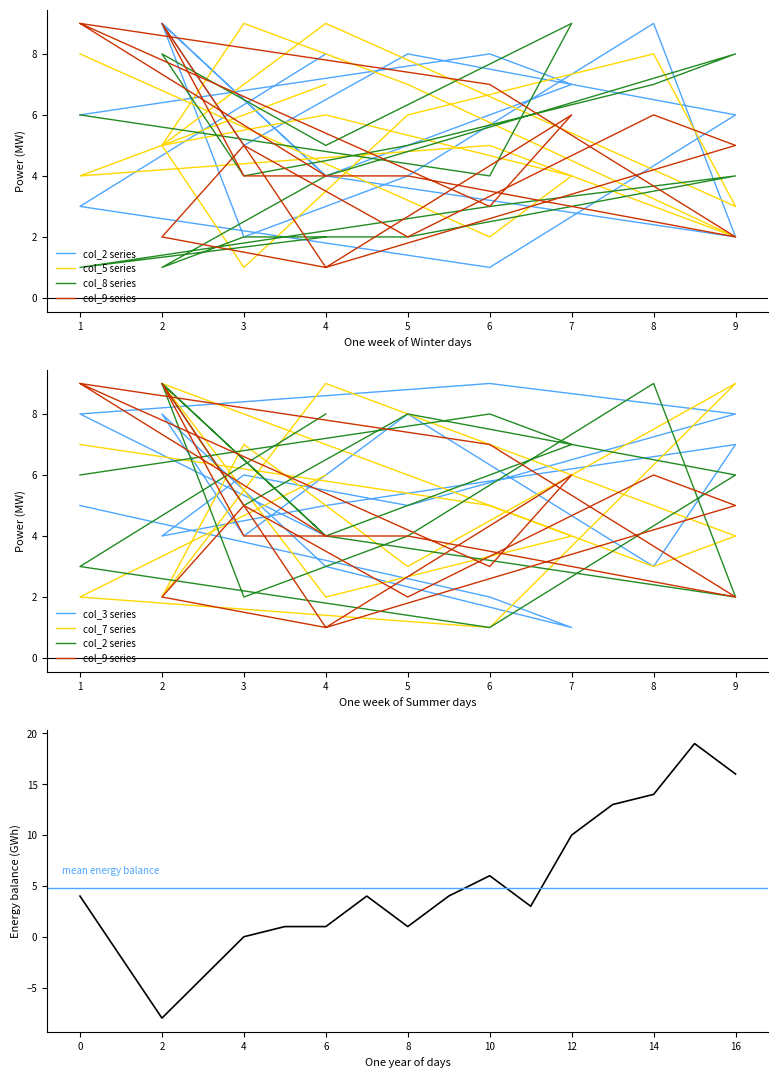

How many distinct data groups are displayed?

6